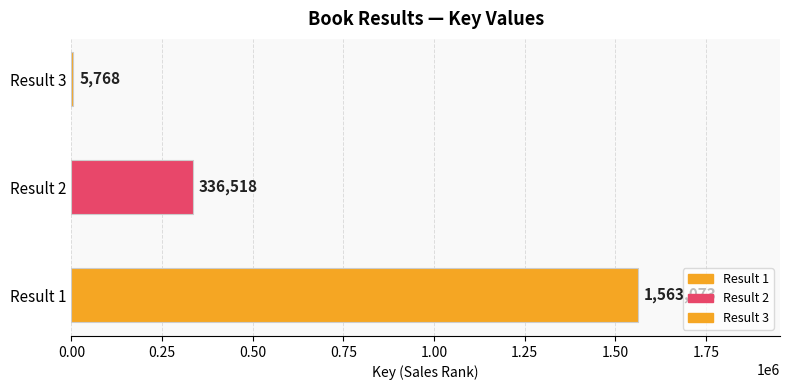

The chart shows a value of 8440 at 3. True or false?

False